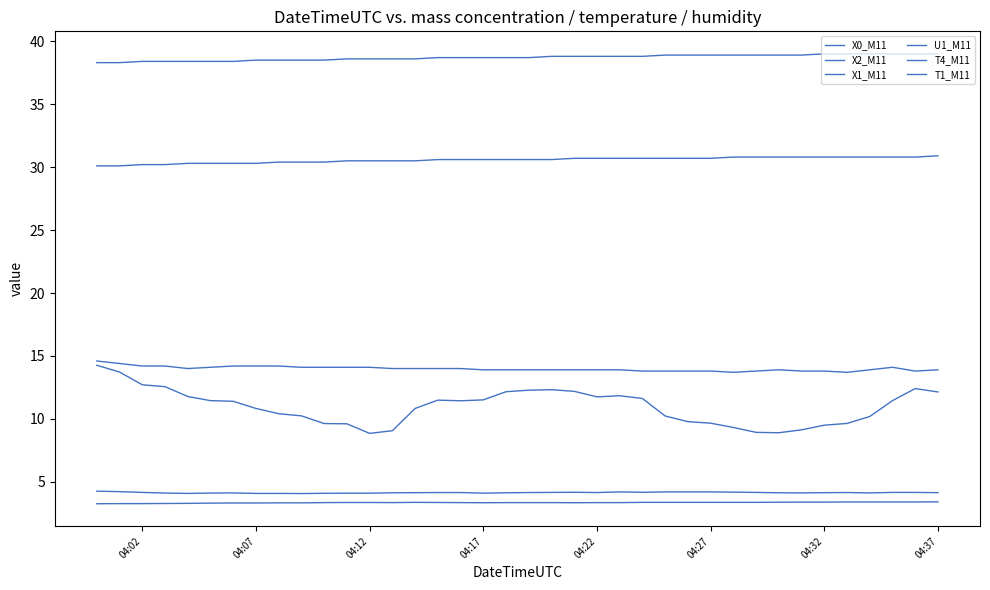

Does the chart display data point markers on the line(s)?

No